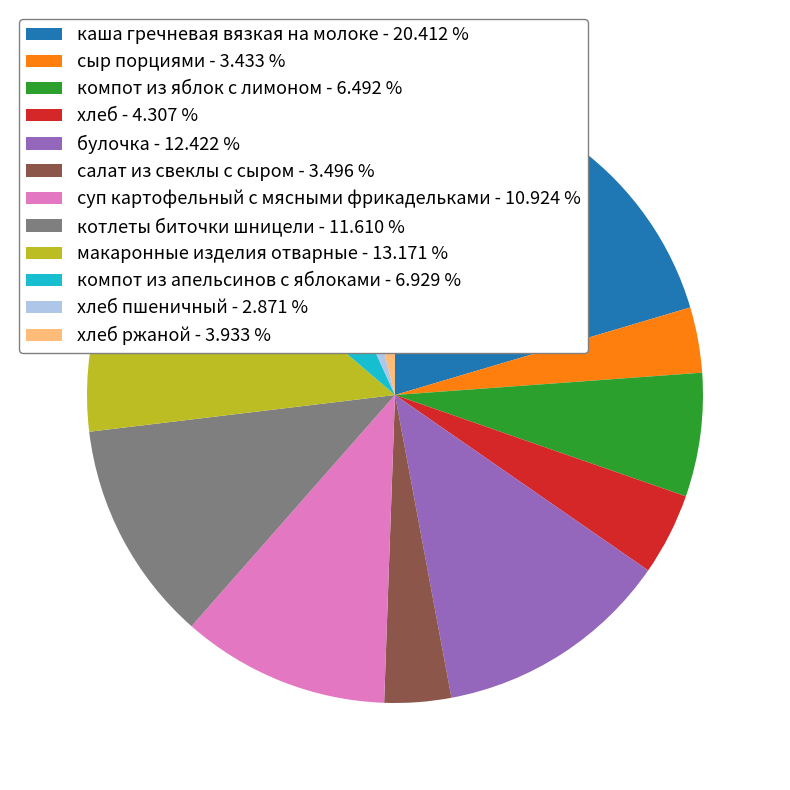

Count the number of slices in the pie.

12